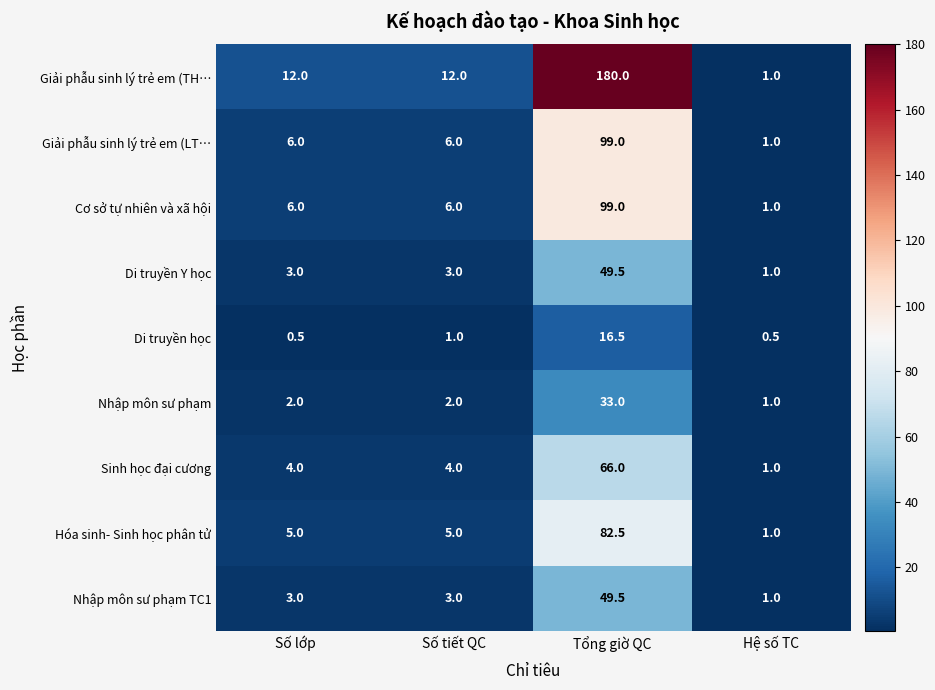

Is it true that Hóa sinh- Sinh học phân tử equals 1.0 at Hệ số TC?

True